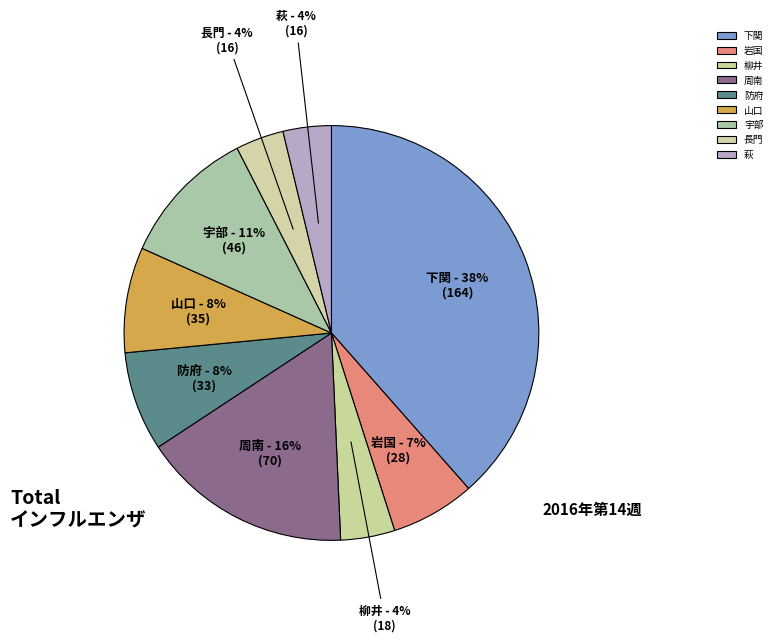

To the nearest percent, what is the combined percentage of 宇部 and 山口?

19%